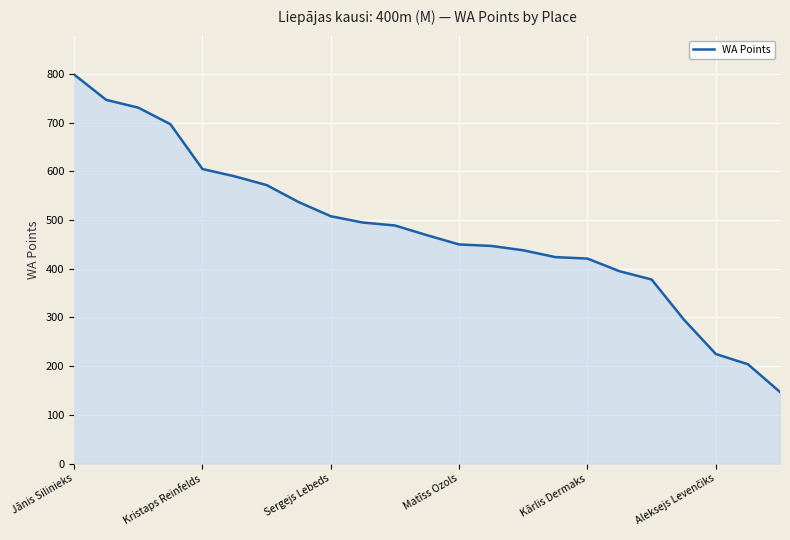

What is the maximum value shown in the chart?

799